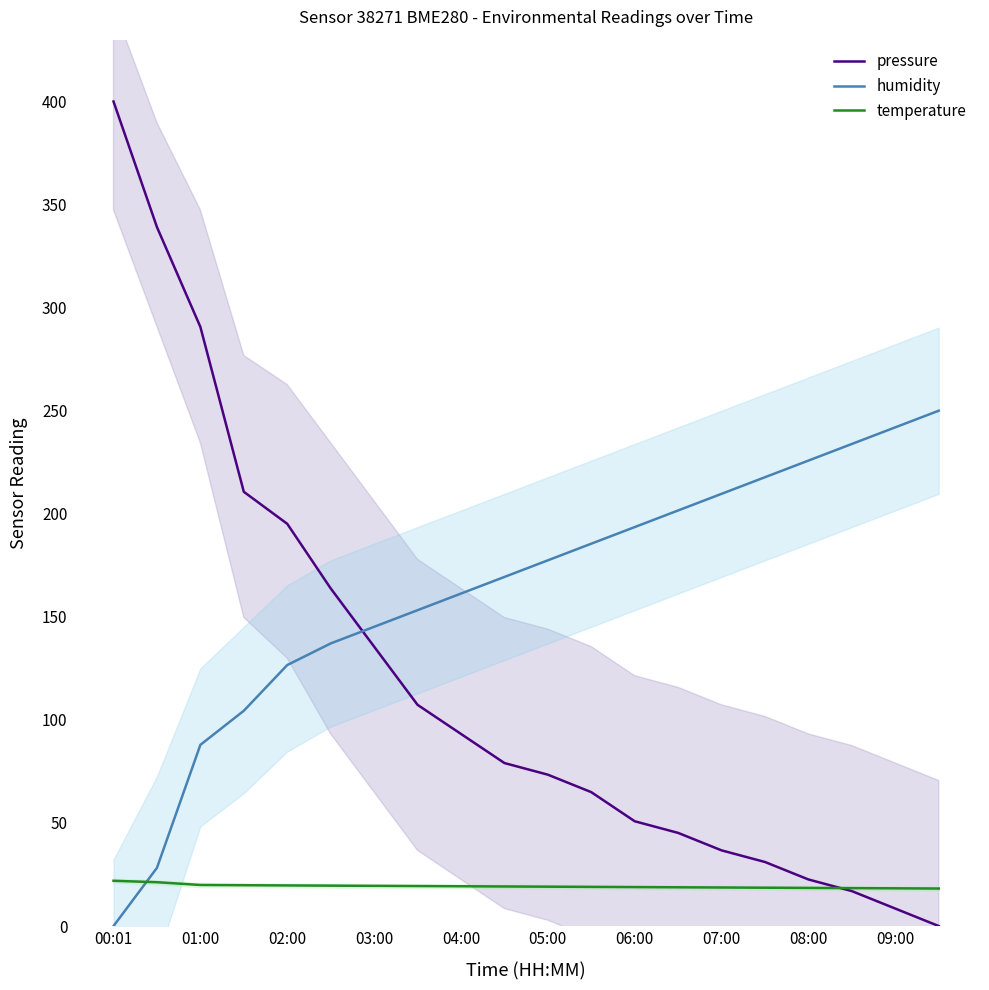

List the series in order of their overall mean, highest first.

humidity, pressure, temperature